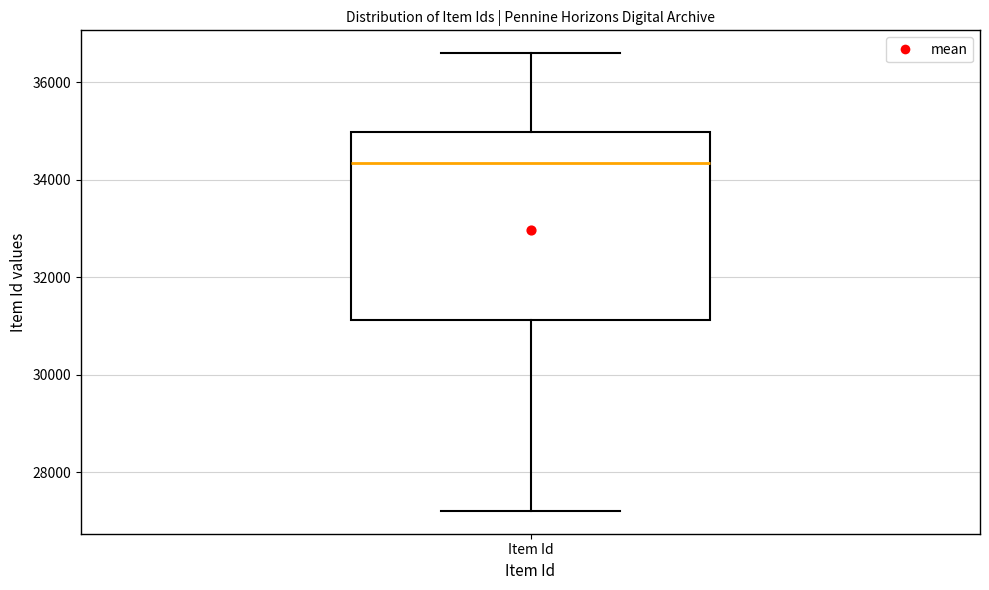

Where does the lower whisker of the box for Item Id end on the y-axis? The values are not printed on the chart, so give them approximately, as read against the axis.

27200